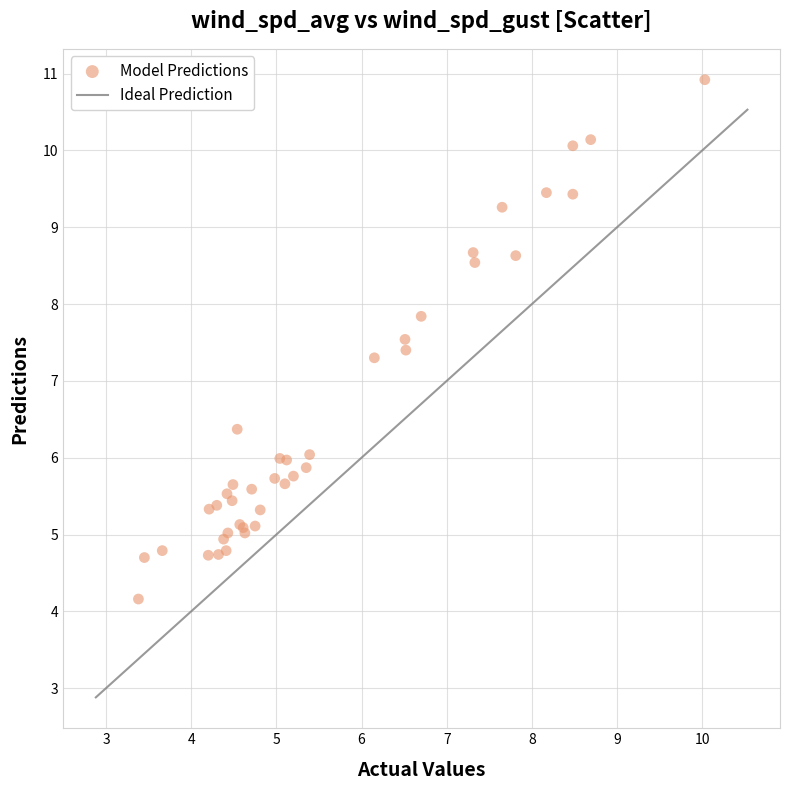

What Y value in the scatter plot is closest to 7?

7.3